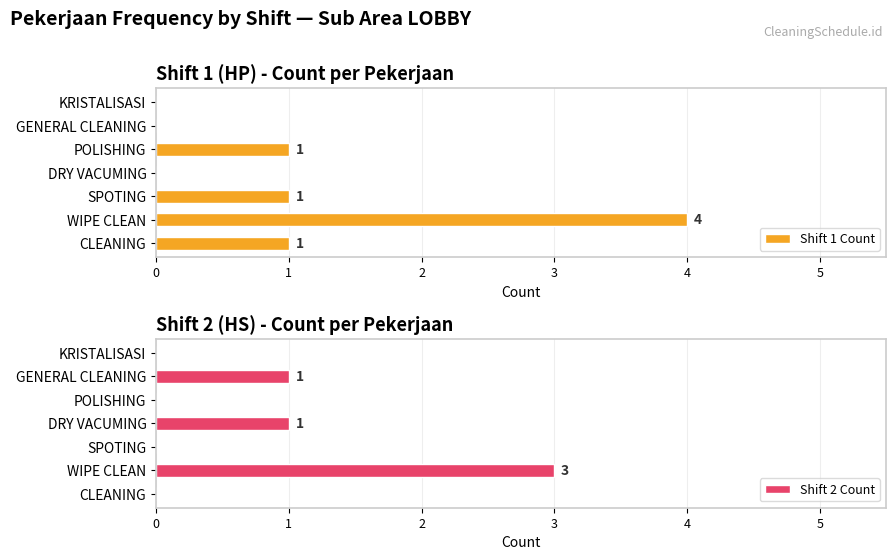

Reading left to right, transcribe all the data shown in this chart.

Shift 1 Count: 1	4	1	0	1	0	0
Shift 2 Count: 0	3	0	1	0	1	0